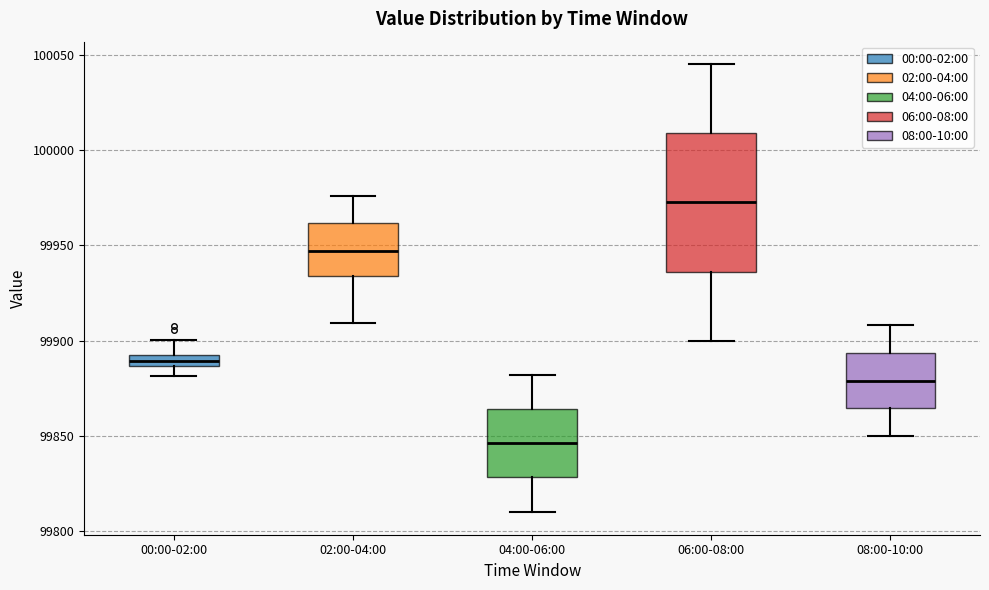

Comparing the boxes themselves (not the whiskers), which one is the tallest?

06:00-08:00